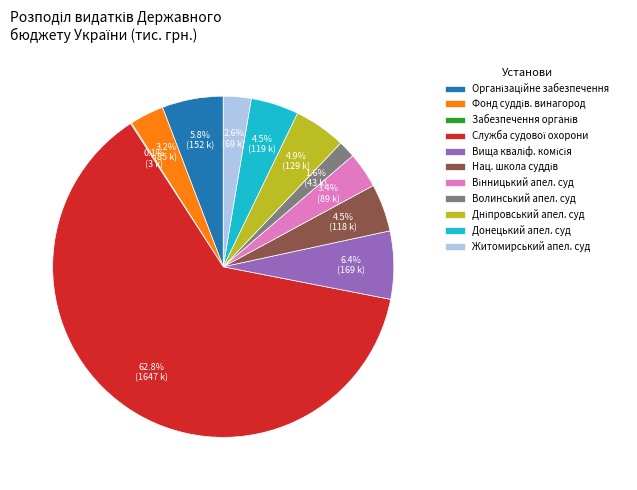

Does any single category account for the majority?

Yes